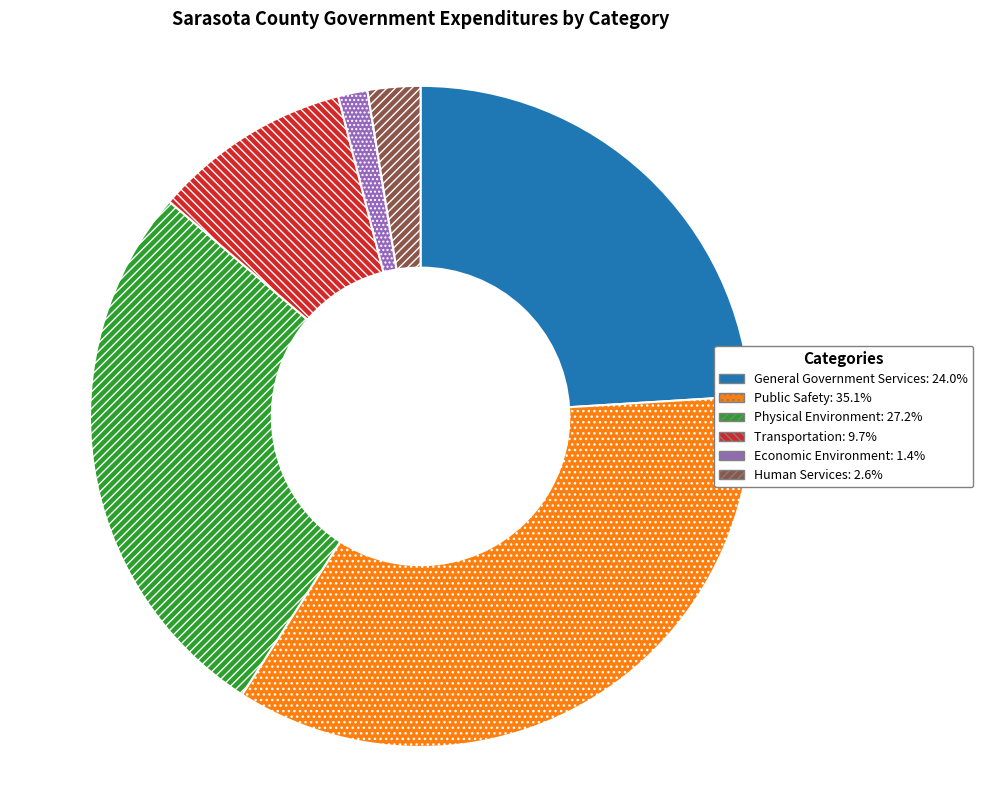

Which has a higher value, General Government Services or Human Services?

General Government Services